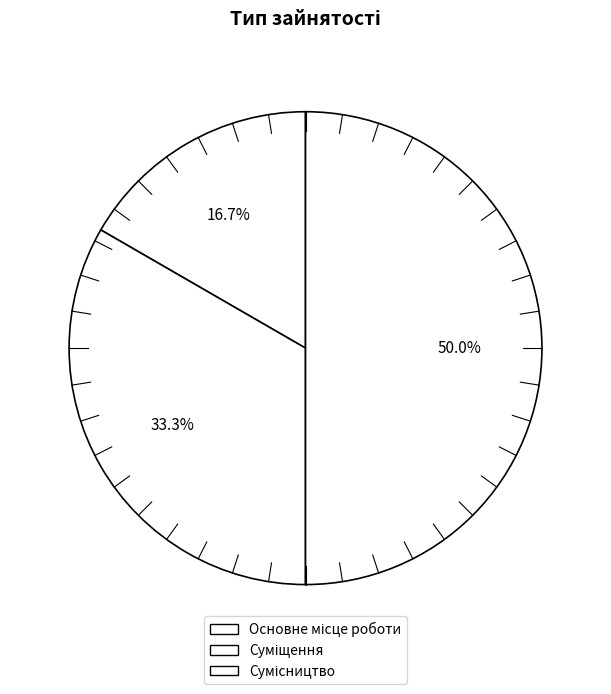

To the nearest percent, what is the difference between the Сумісництво and Суміщення slice percentages?

17%